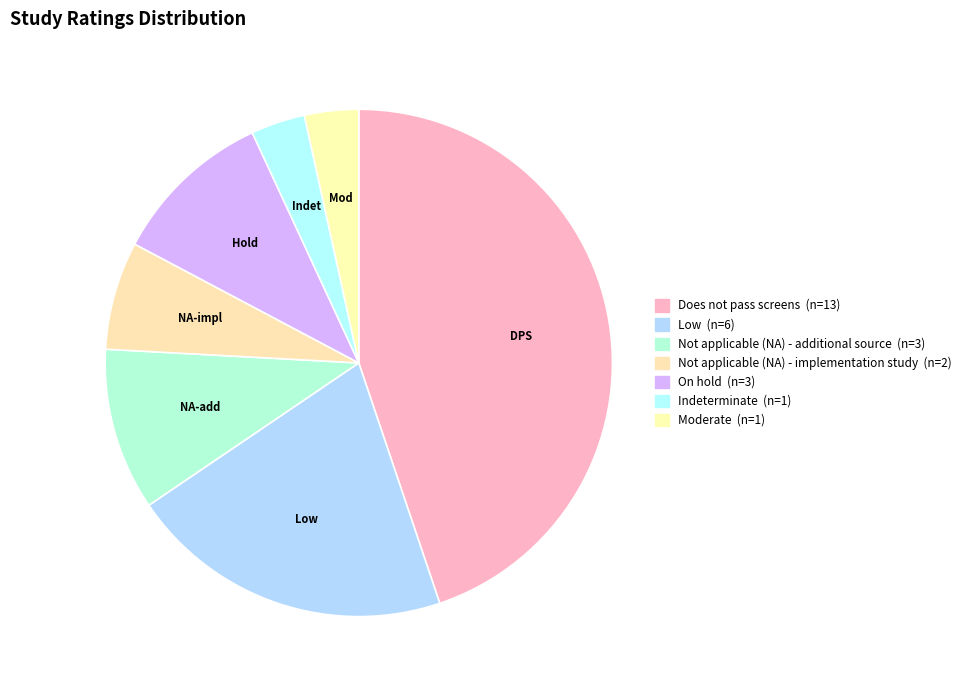

What is the change in value from Not applicable (NA) - additional source to Not applicable (NA) - implementation study?

-1